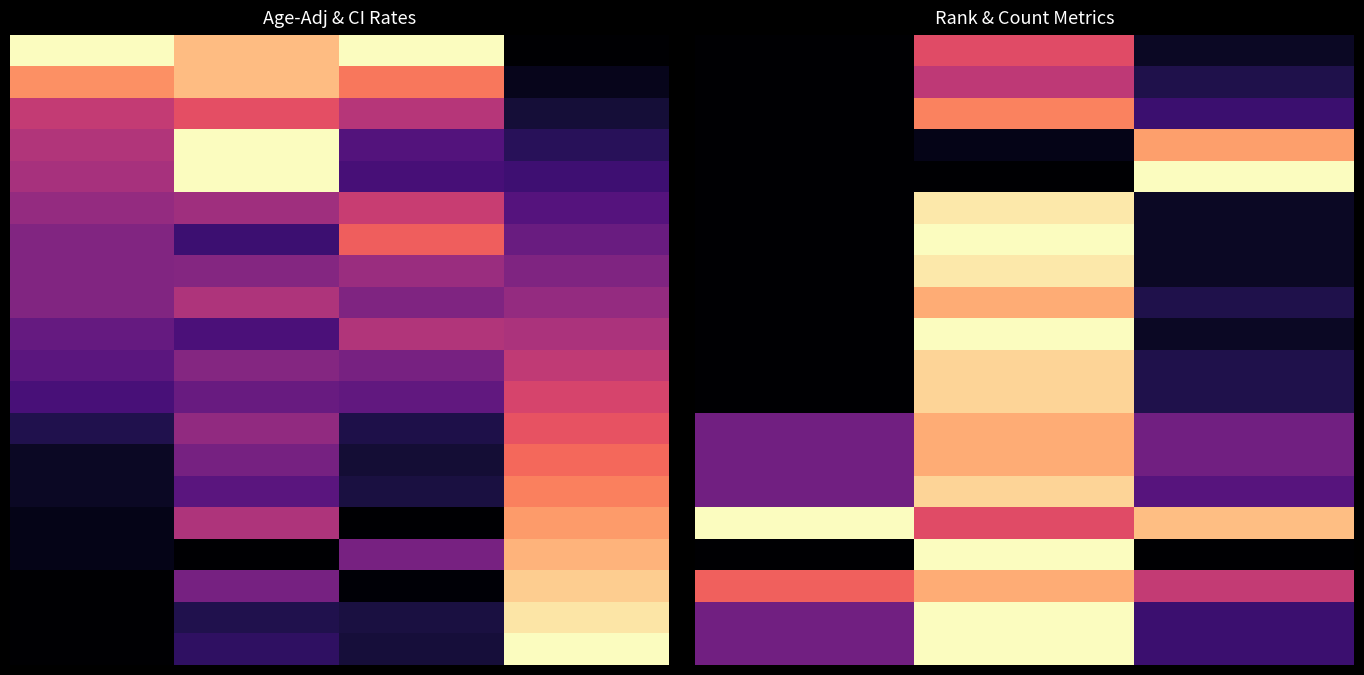

Which has a higher value, 1 or 2?

1